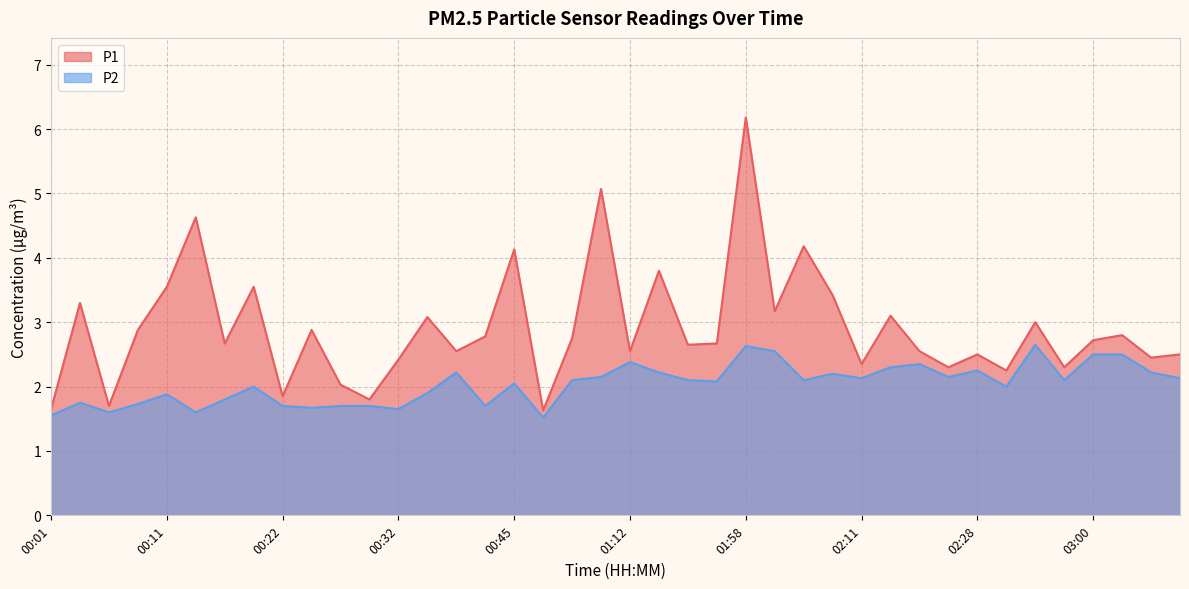

What is the difference between the P2 values at 02:11 and 00:06?

0.5